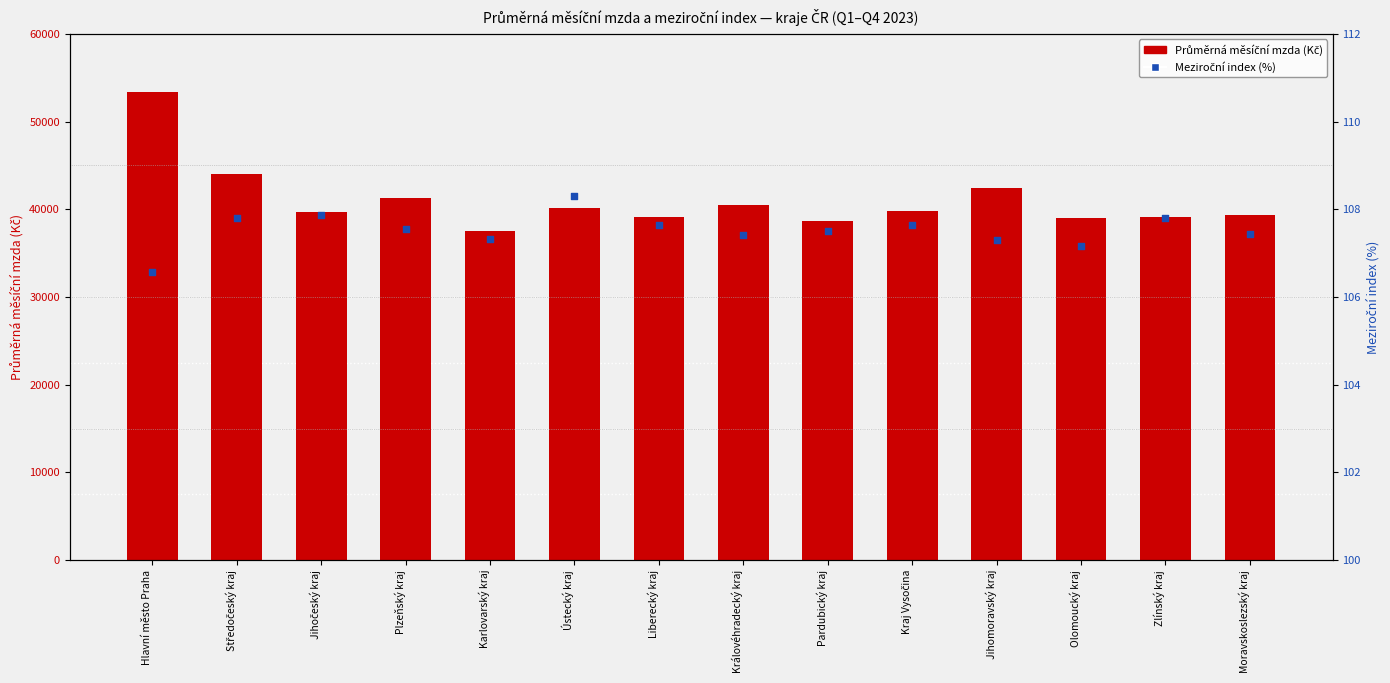

At how many categories does at least one series exceed 196?

14